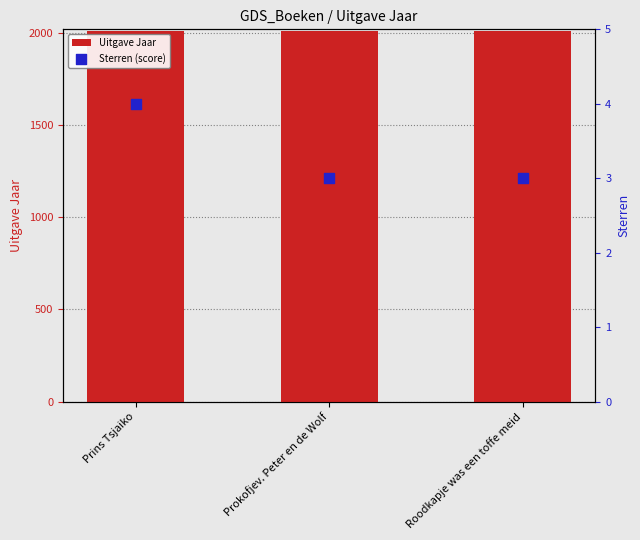

Which series has the widest spread of Y values?

Sterren (score)